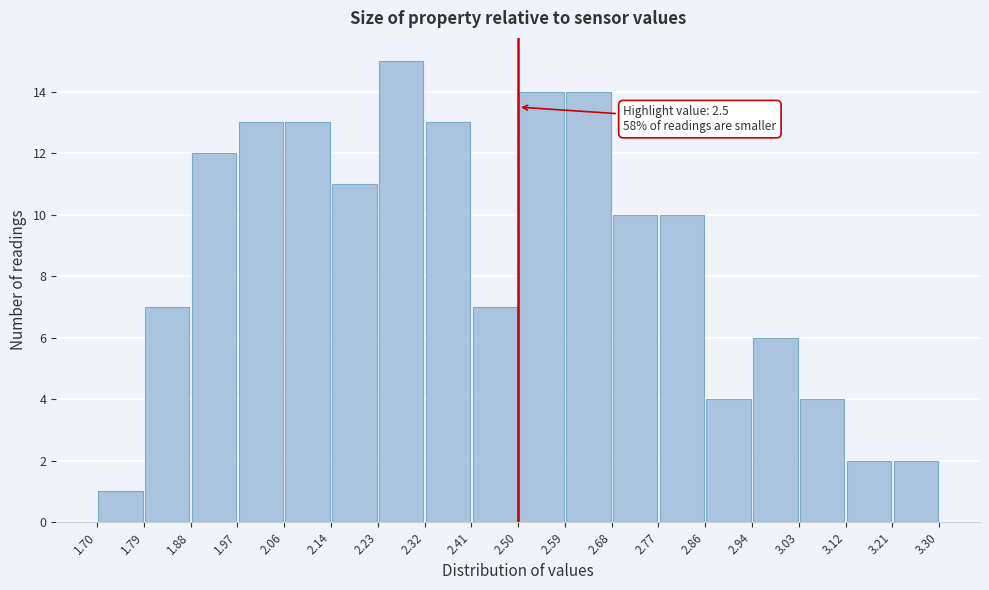

Over which range of the x-axis is the bar tallest?

2.23 to 2.32